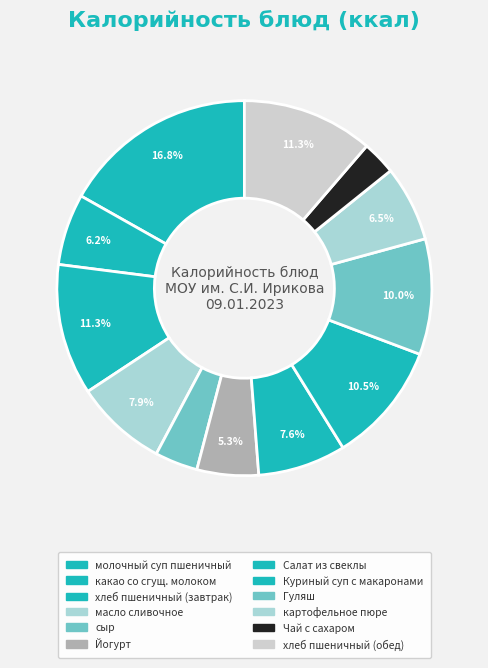

How many slices are in this pie chart?

12